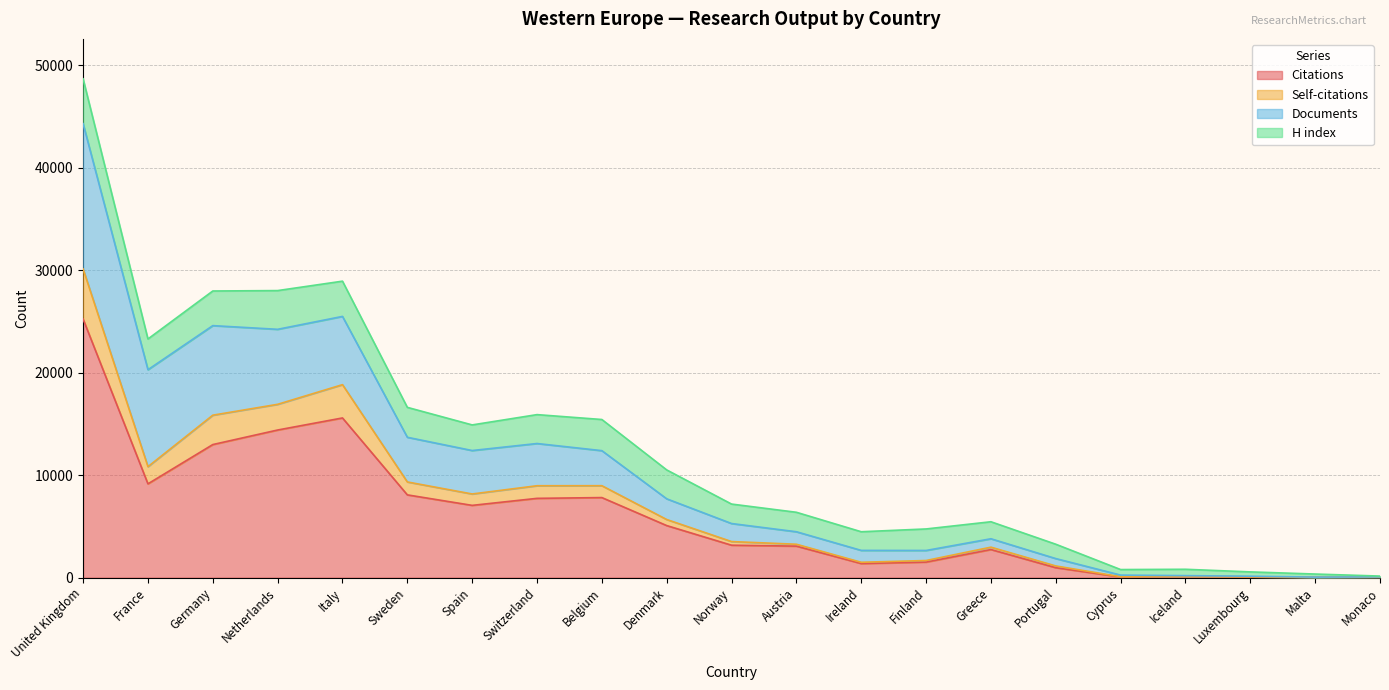

At which category is the sum across all series the highest?

United Kingdom